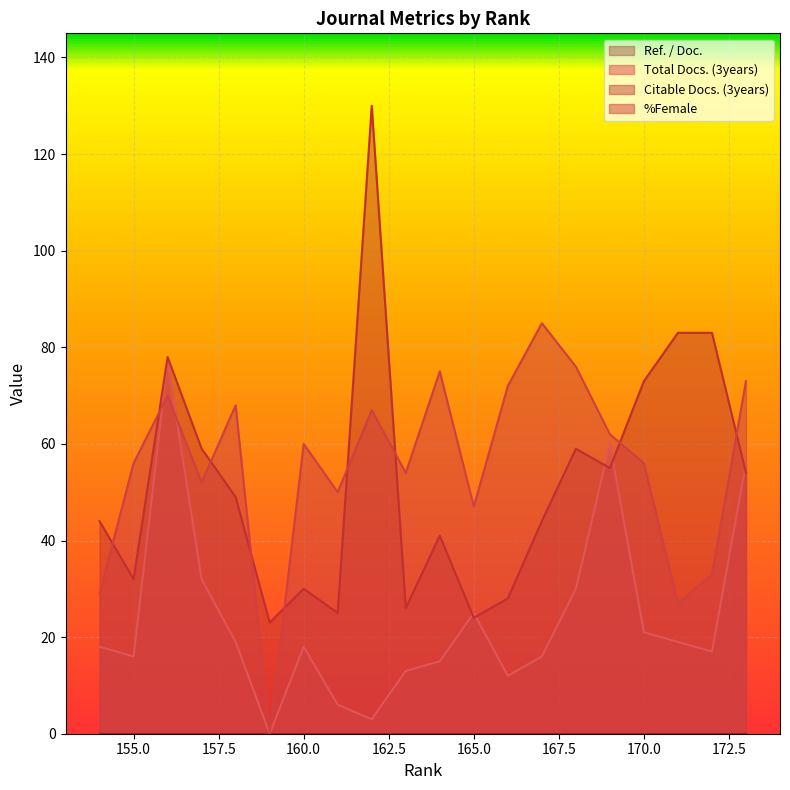

The value of %Female at 162 is 67. True or false?

True